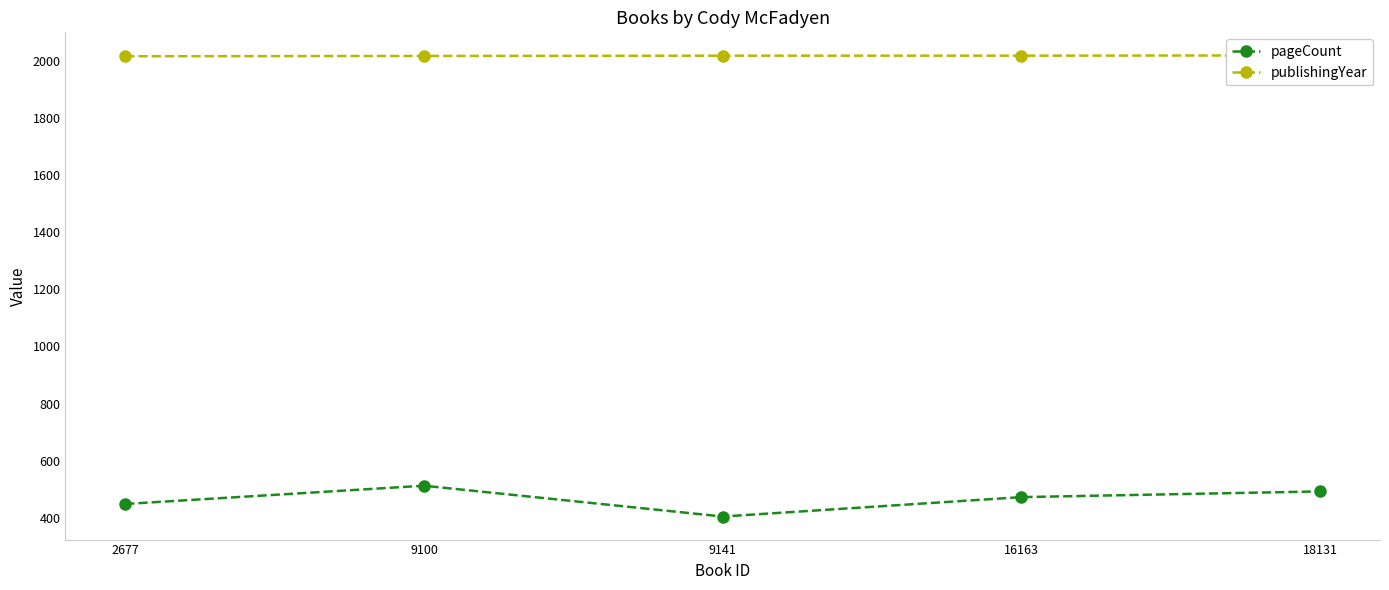

Rank the series by their average value, from lowest to highest.

pageCount, publishingYear